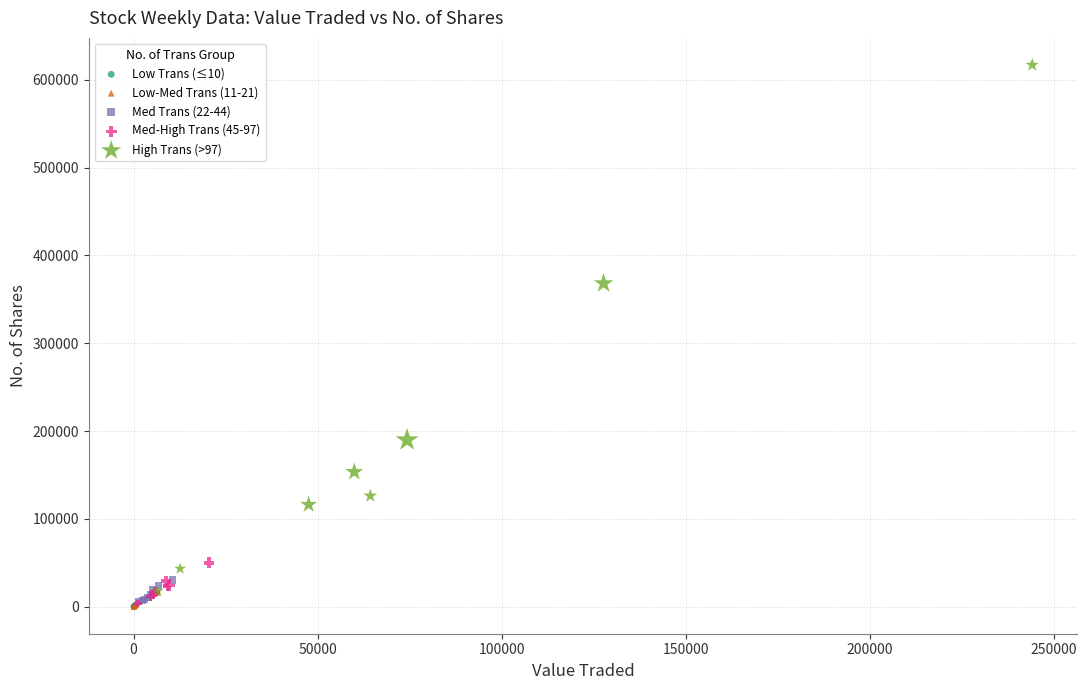

Which series contains the highest Y value?

High Trans (>97)